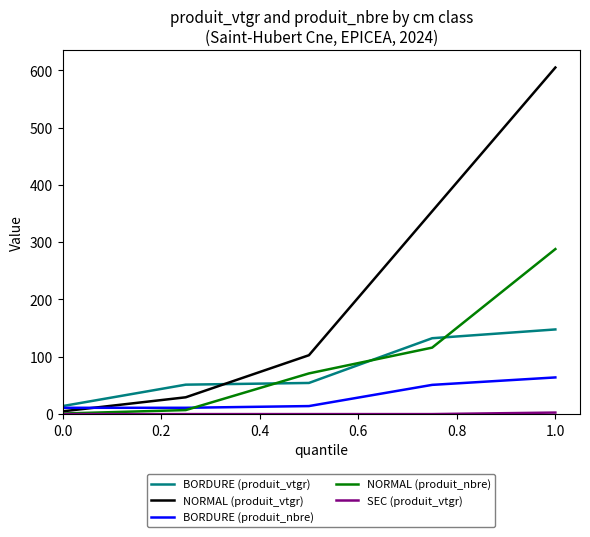

True or false: NORMAL (produit_nbre) has more than 2 points higher than both neighbors.

False